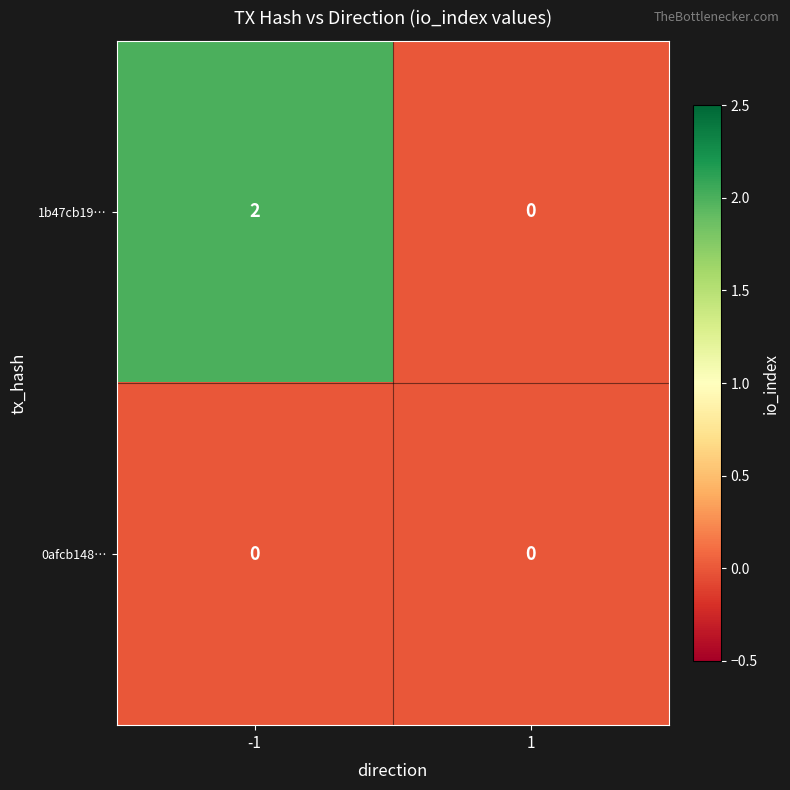

Which series has the largest total across all categories?

1b47cb19…